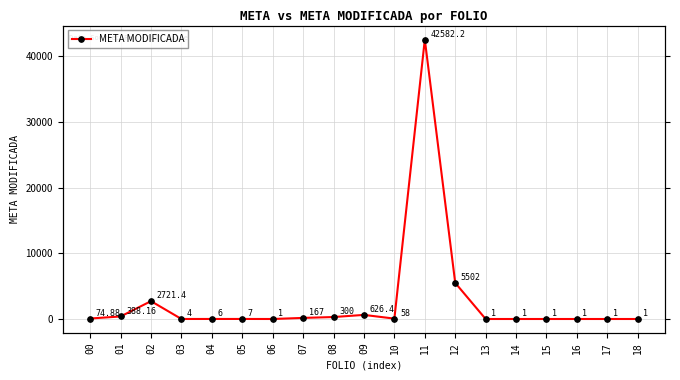

What is the average value?

2760.2